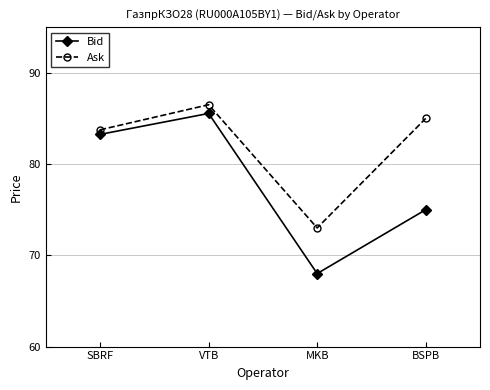

What are all the series names shown in the legend?

Bid, Ask